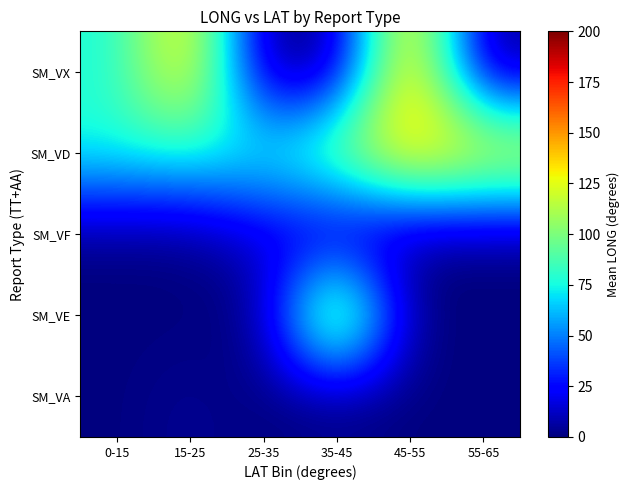

What is the total value across all series at 25-35?

94.2